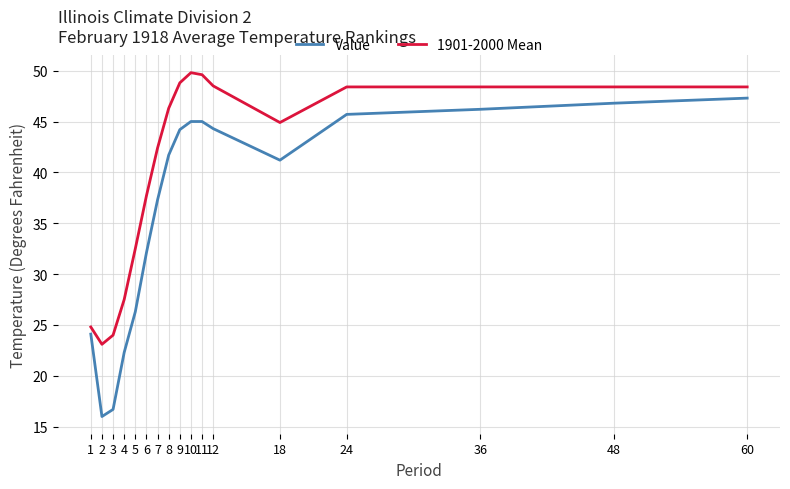

True or false: Value has a value of 18.6 at 48.

False